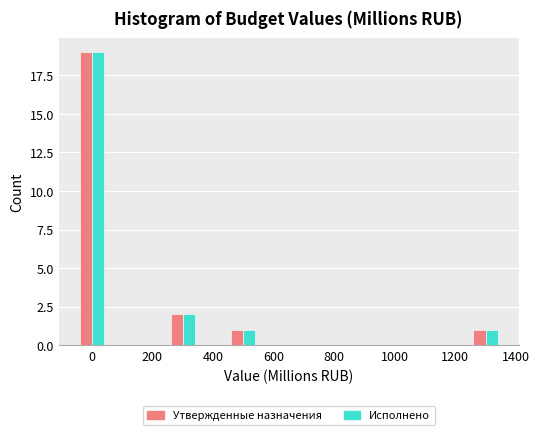

What is the height of the Утвержденные назначения bar covering 1250 to 1350 on the x-axis? Neither the bar edges nor the heights are printed on the chart, so give them approximately, as read against the axes.

1